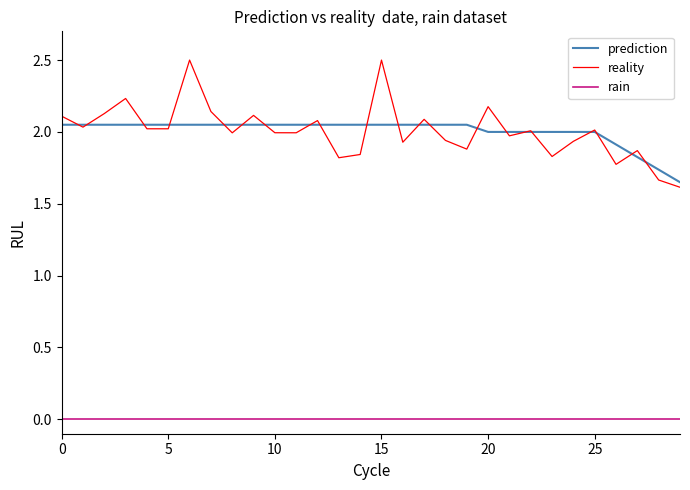

True or false: reality and rain cross at least once.

False